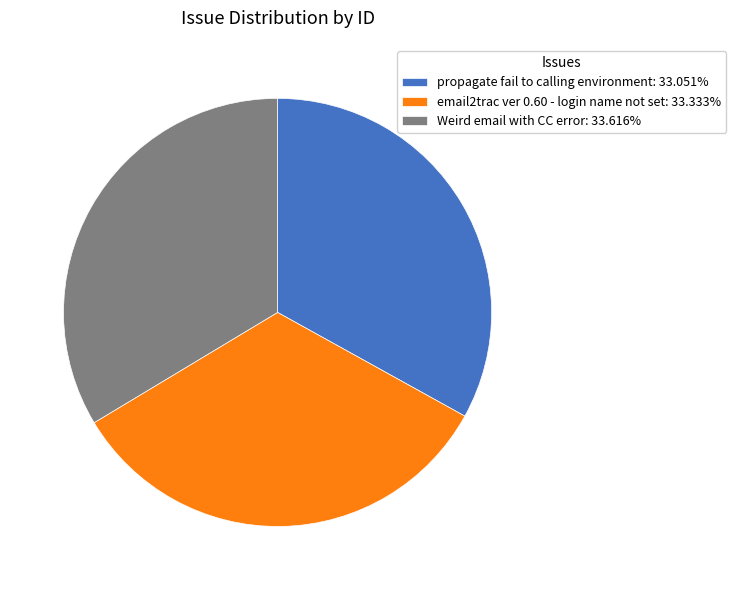

Approximately how many times larger is the value at propagate fail to calling environment: 33.051% compared to email2trac ver 0.60 - login name not set: 33.333%?

1.0